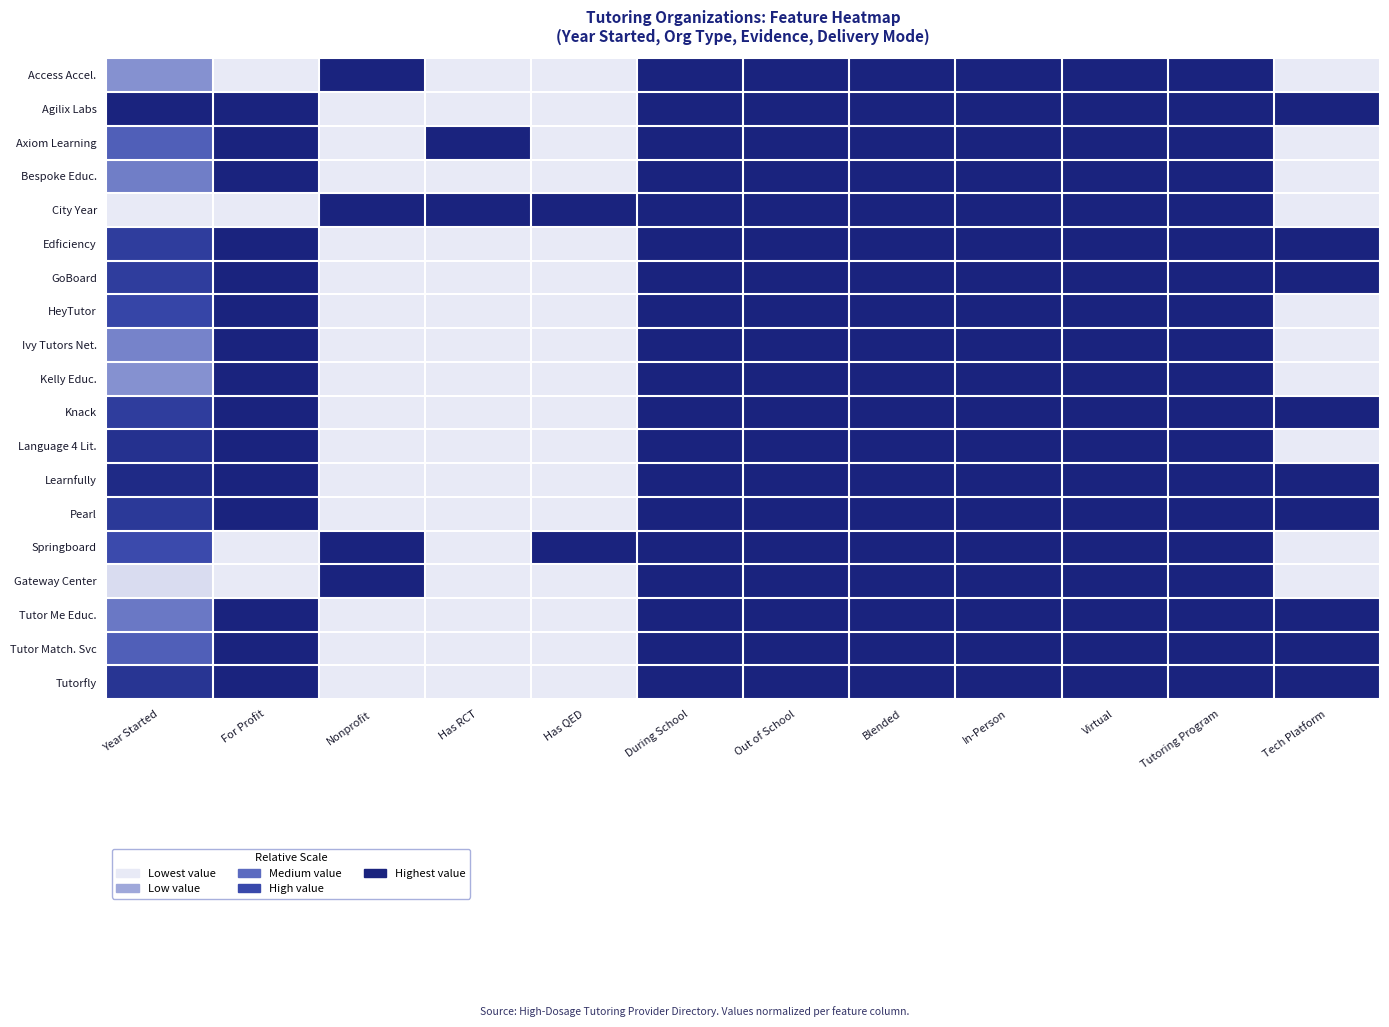

What is the maximum value shown in the chart?

1.0